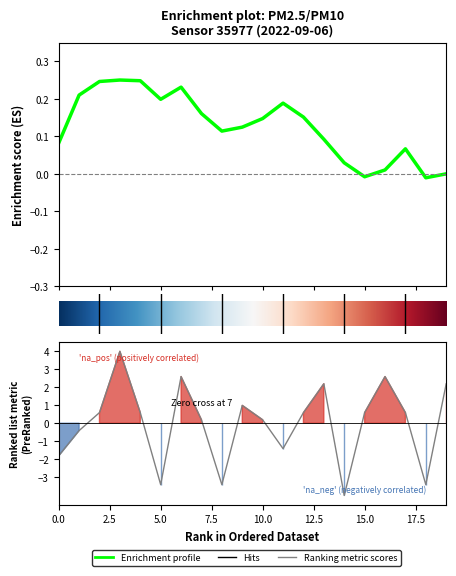

What is the smallest value displayed?

-4.0